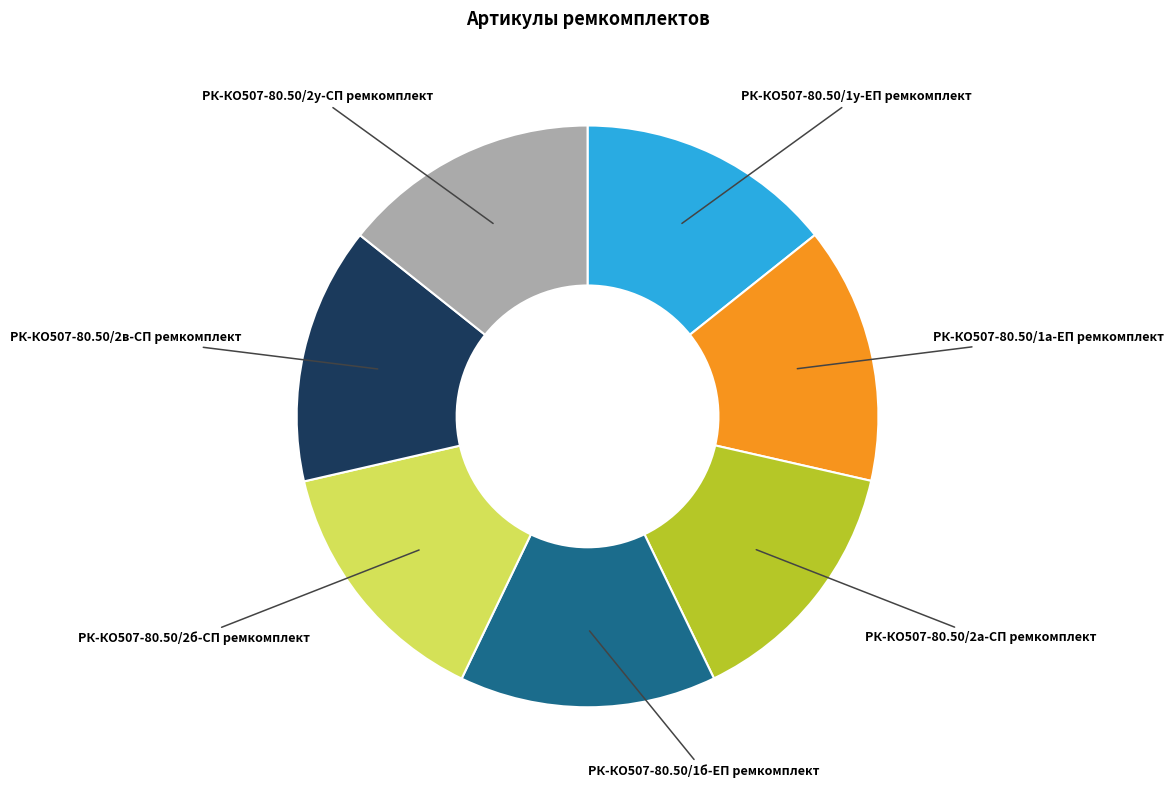

True or false: РК-КО507-80.50/1а-ЕП ремкомплект accounts for 26% of the total.

False